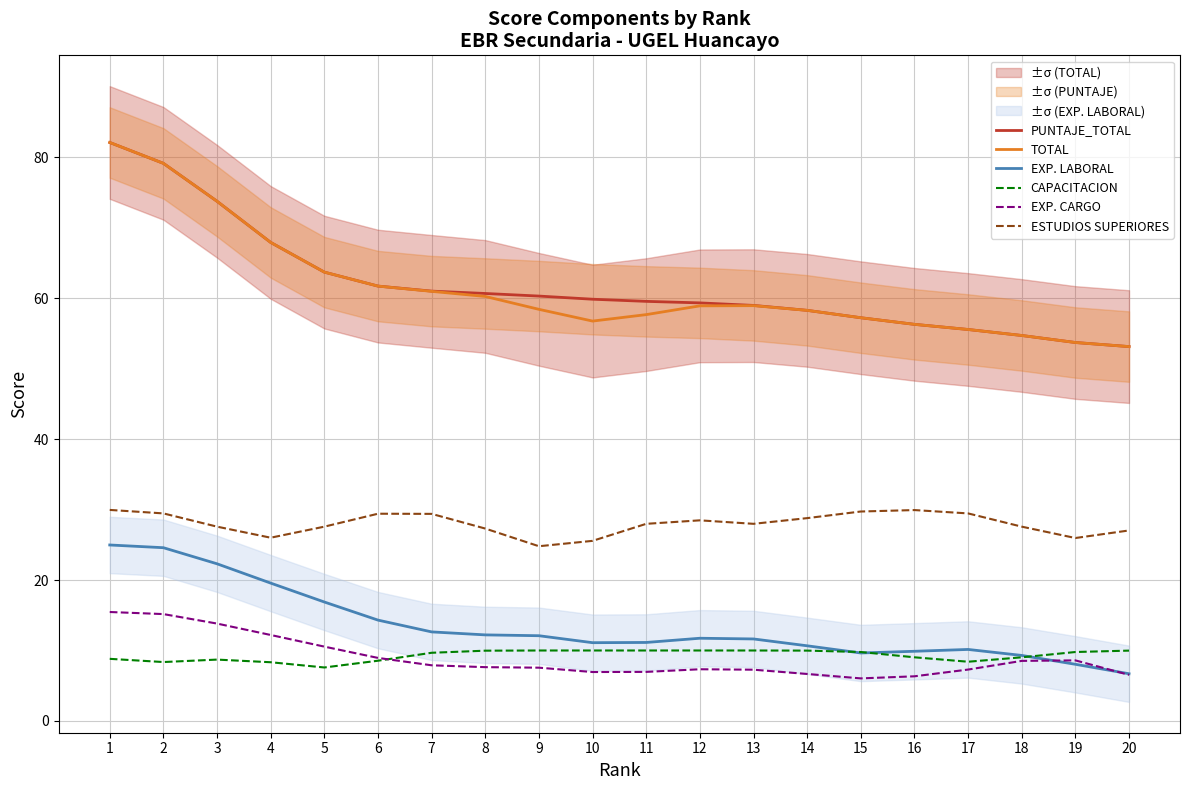

What is the greatest value displayed?

82.1